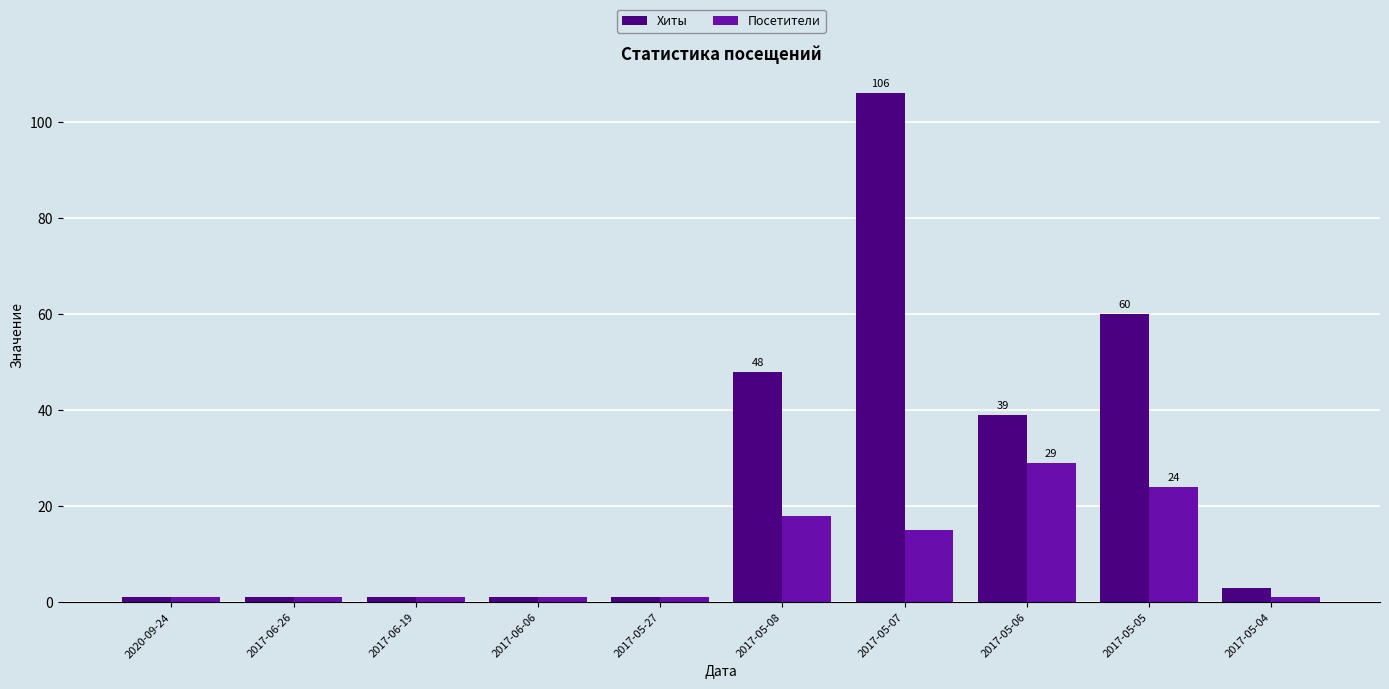

At 2017-05-08, list the series in order from largest to smallest.

Хиты, Посетители